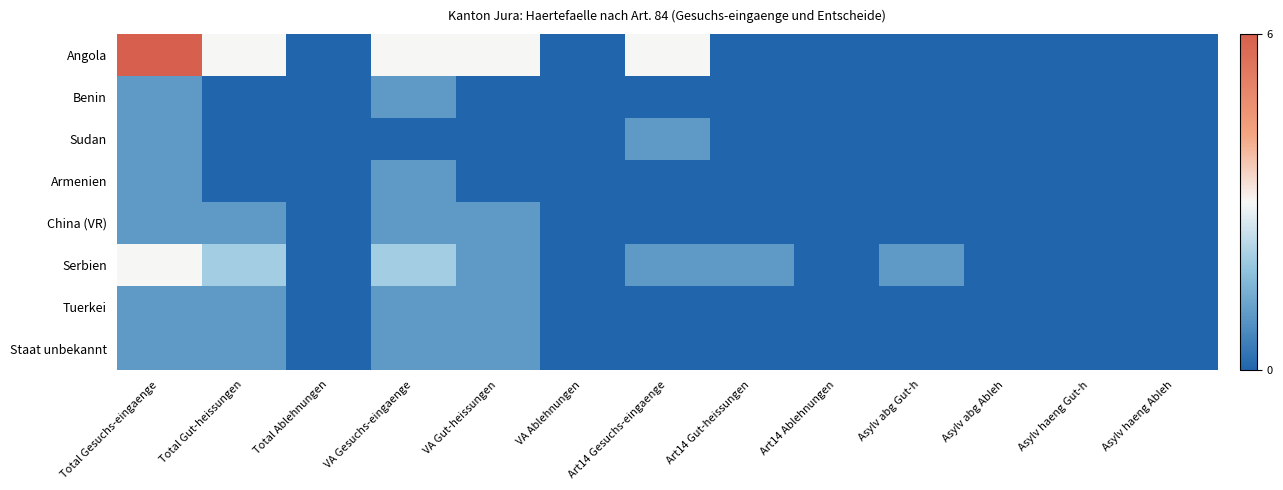

Which series has the widest spread of values?

Angola